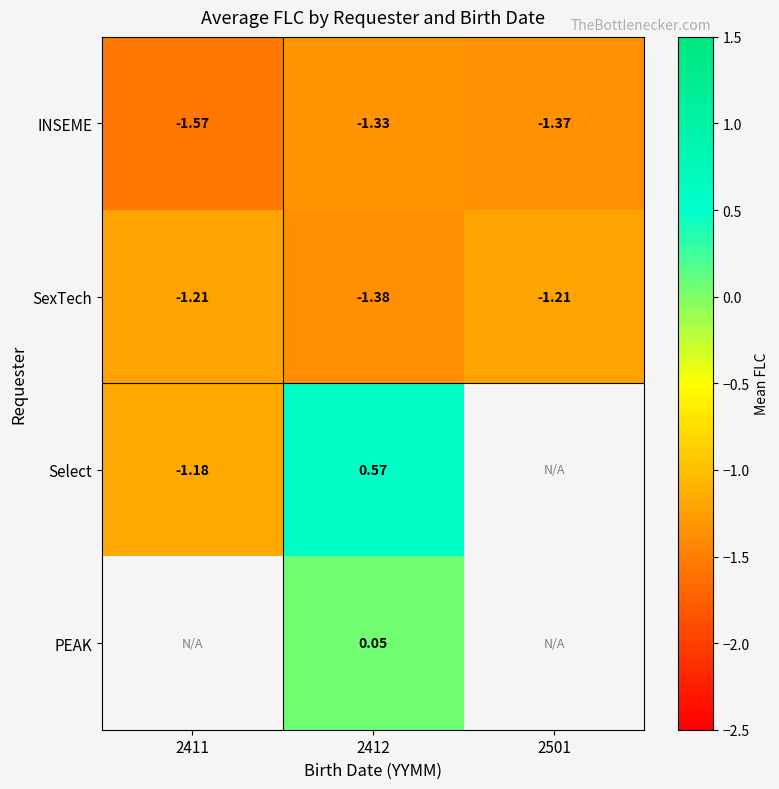

Is the value of INSEME at 2412 greater than the value of SexTech at 2411?

No